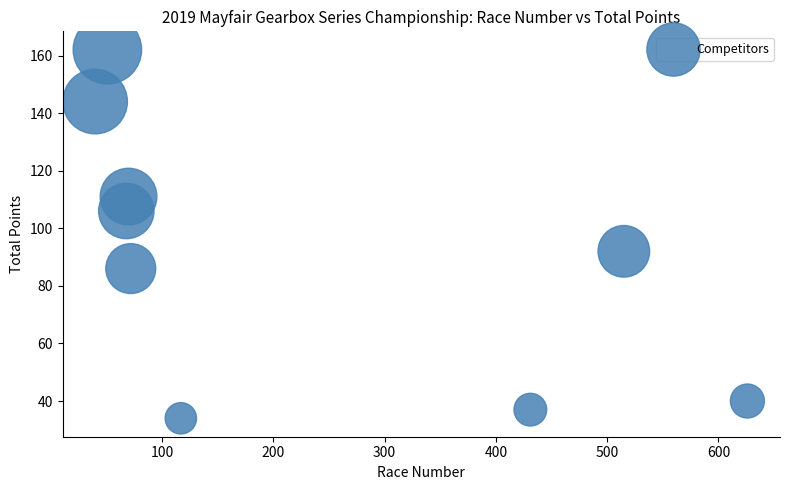

What is the average X value?

221